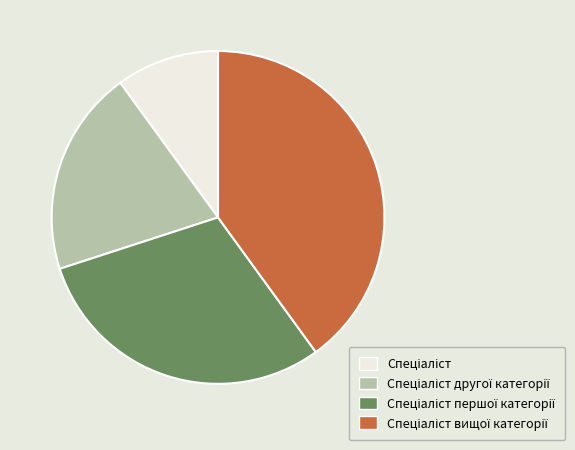

Is there a majority slice in this chart?

No